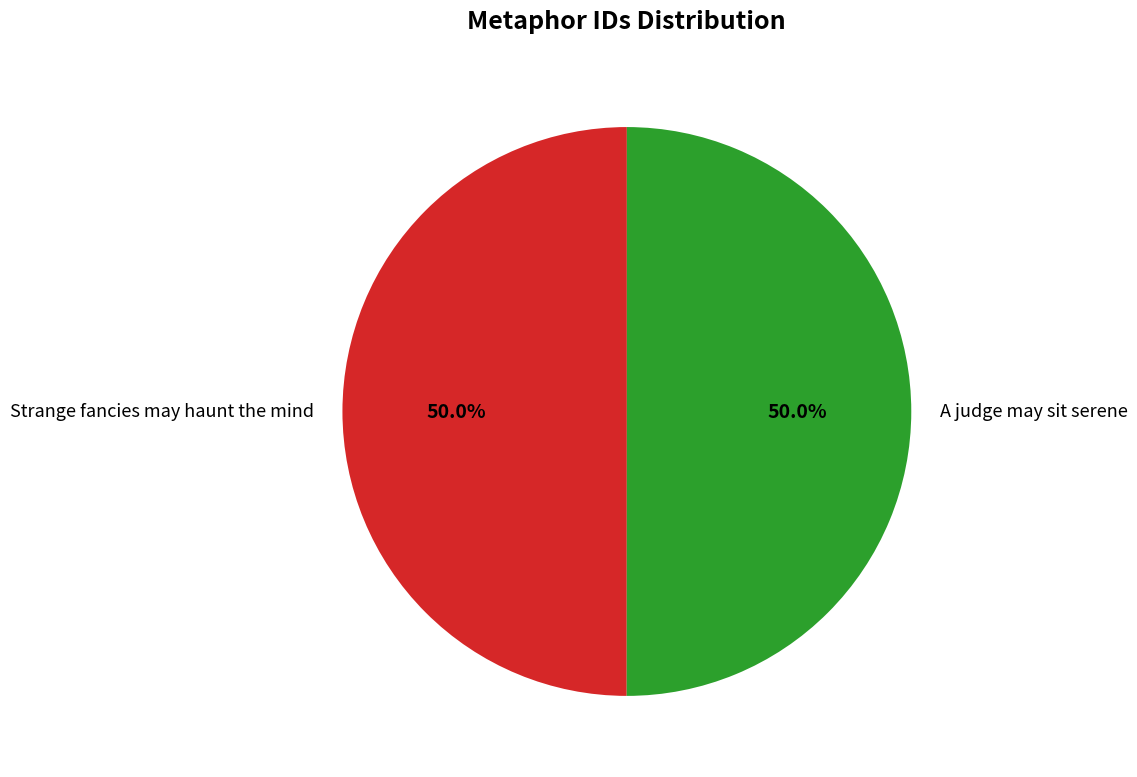

Is it true that Strange fancies may haunt the mind is 62% of the pie?

False